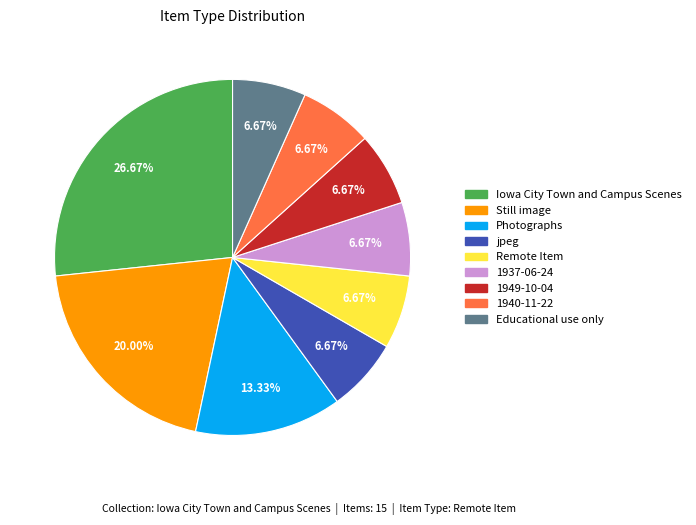

What is the ratio of the value at Educational use only to the value at 1937-06-24?

1.0